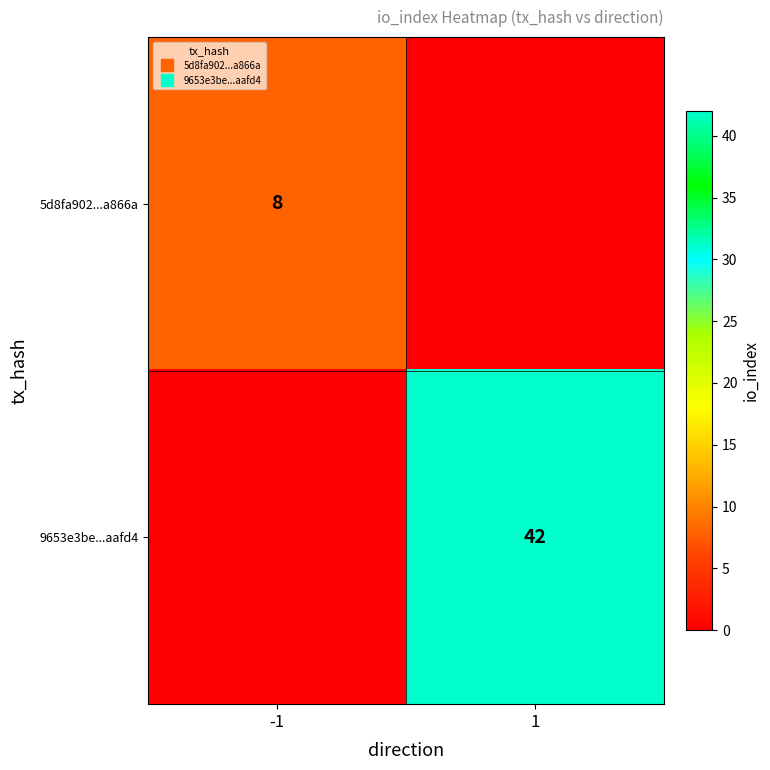

How many positive values does the 5d8fa902...a866a series have?

1